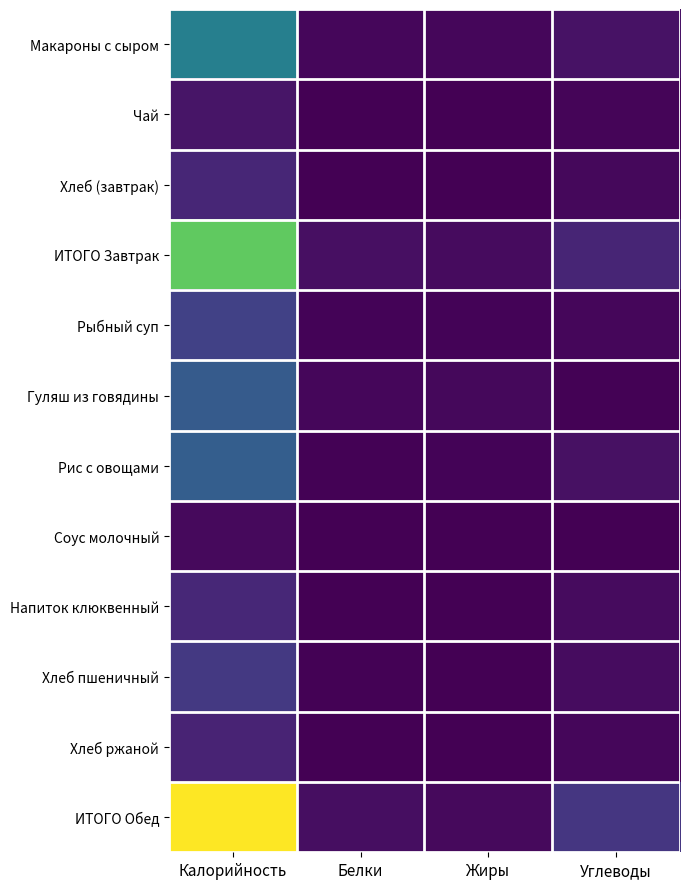

What is the total value across all series at Углеводы?

345.7